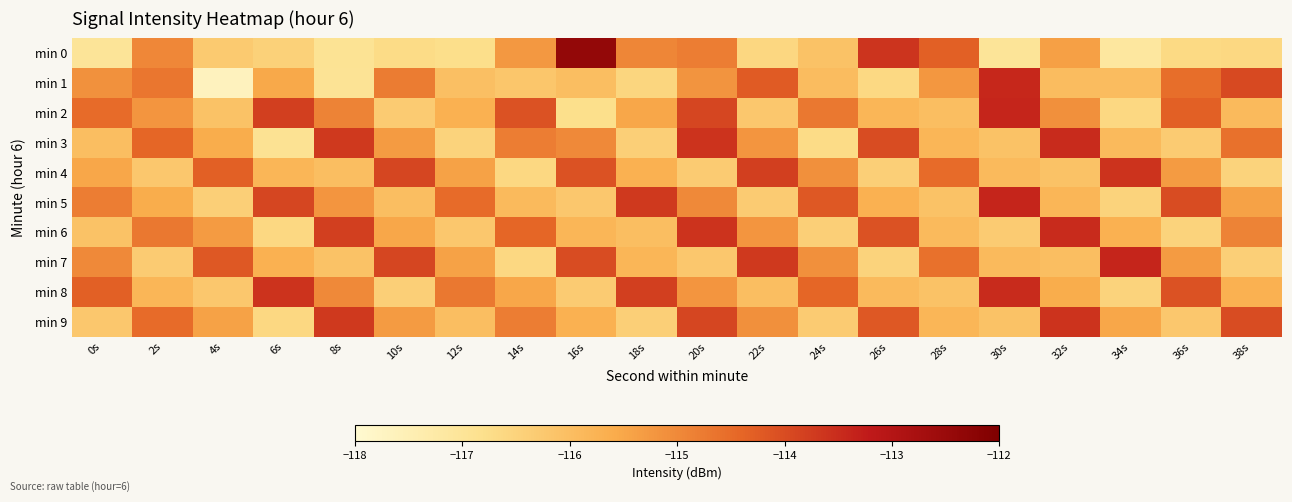

What is the total value across all series at 8s?

-1152.3